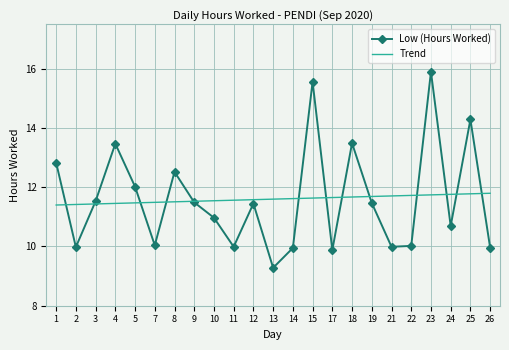

Where is the first local minimum for Low (Hours Worked)?

2